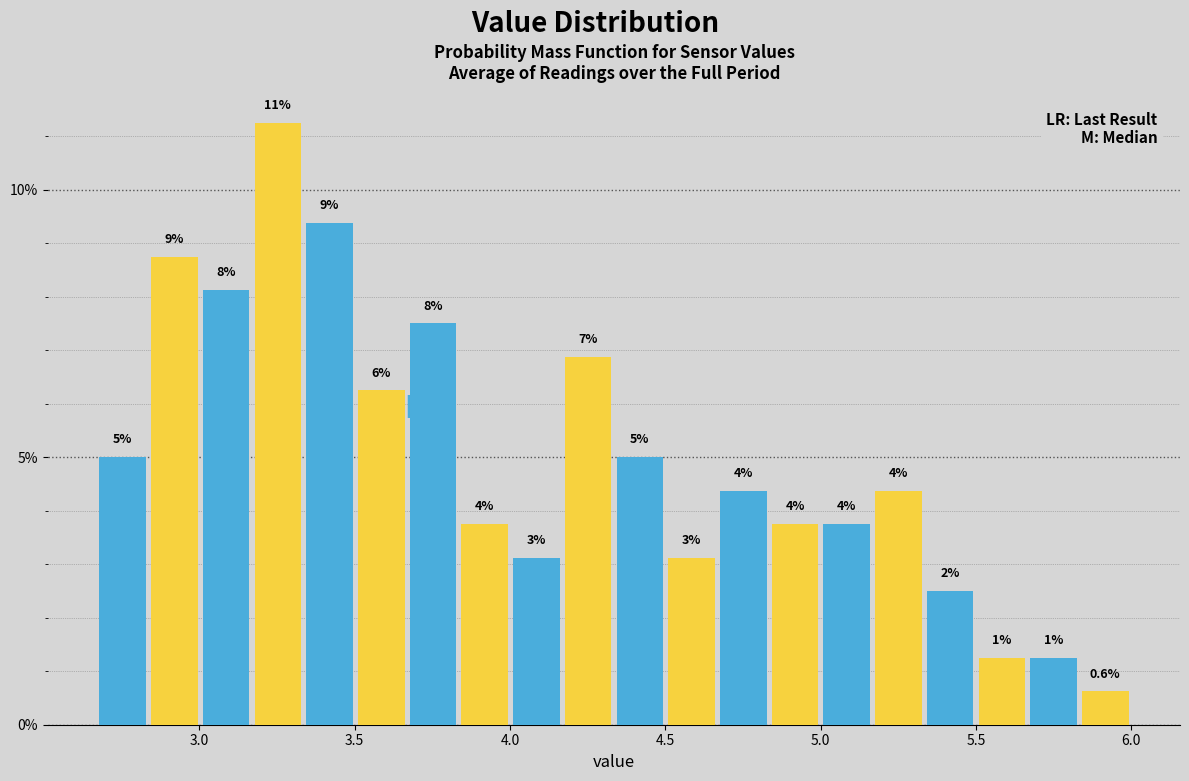

Around what value on the x-axis is the tallest bar? Give the approximate position of its centre, as read against the axis.

3.25